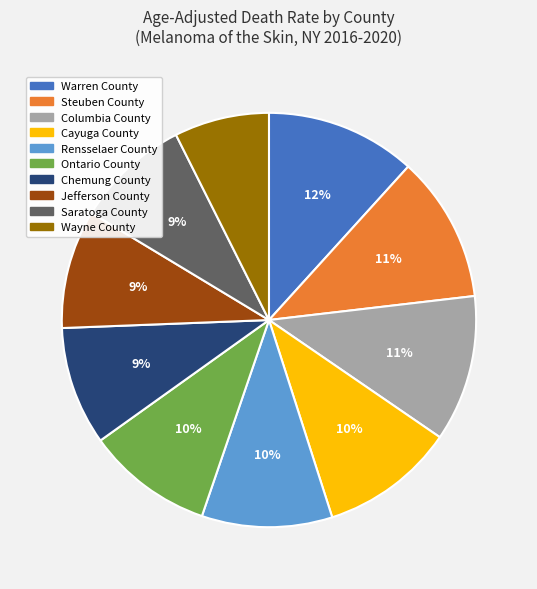

What is the ratio of the value at Chemung County to the value at Ontario County?

0.9